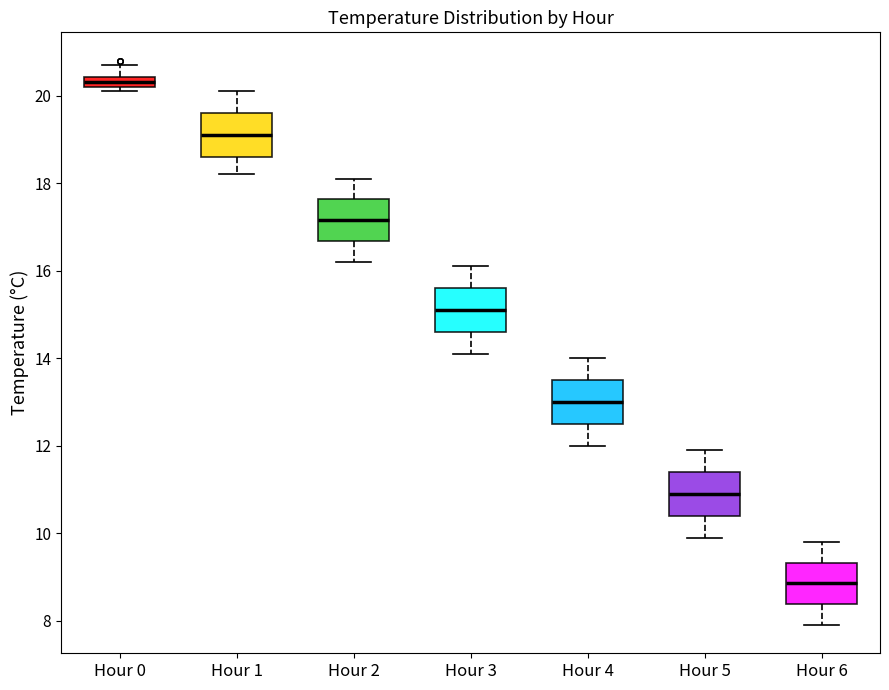

Where is the lower edge of the box for Hour 6 on the y-axis? The values are not printed on the chart, so give them approximately, as read against the axis.

8.4